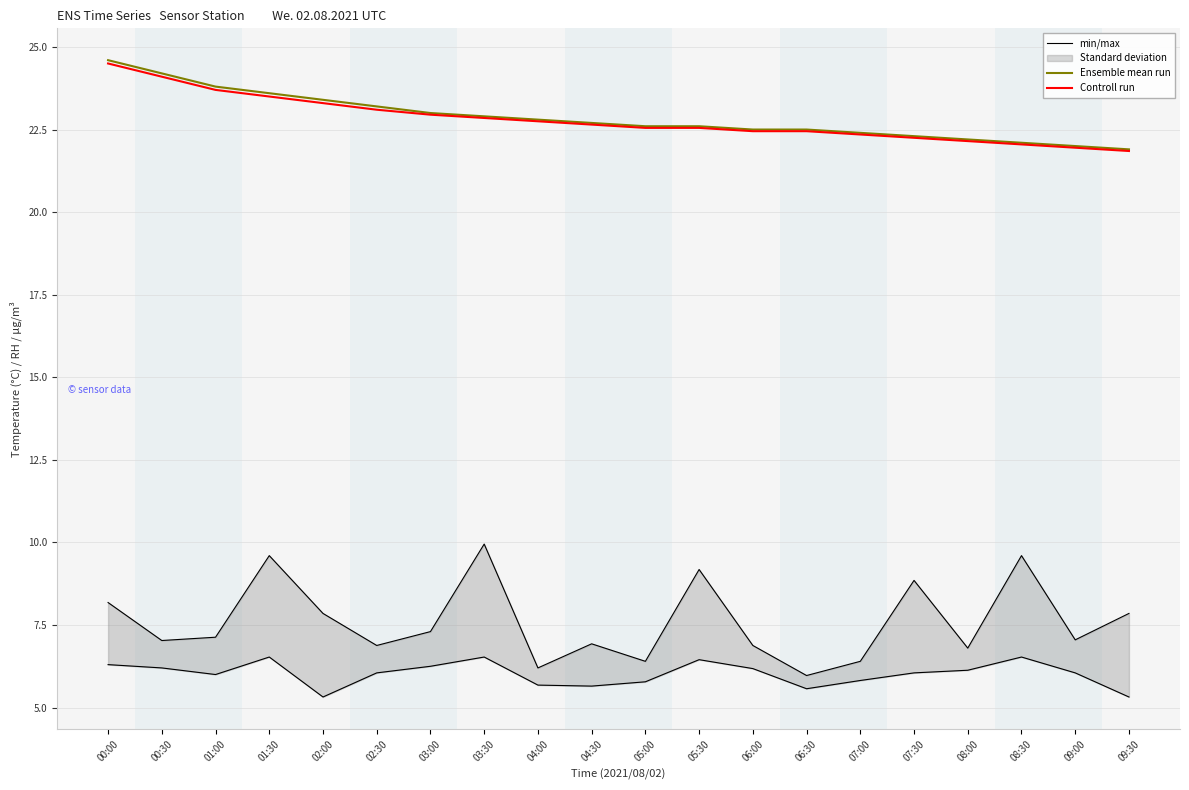

True or false: Controll run and Ensemble mean run cross at least once.

False